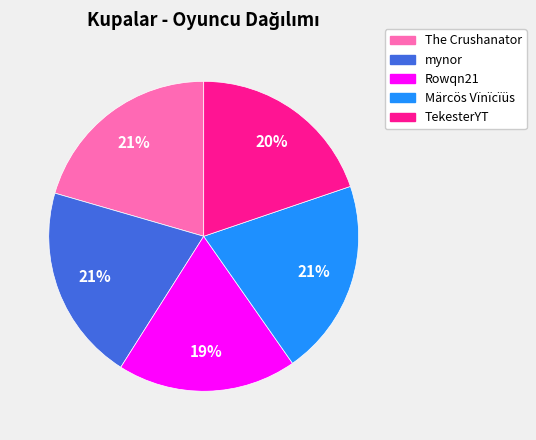

Does The Crushanator account for over 50% of the chart?

No